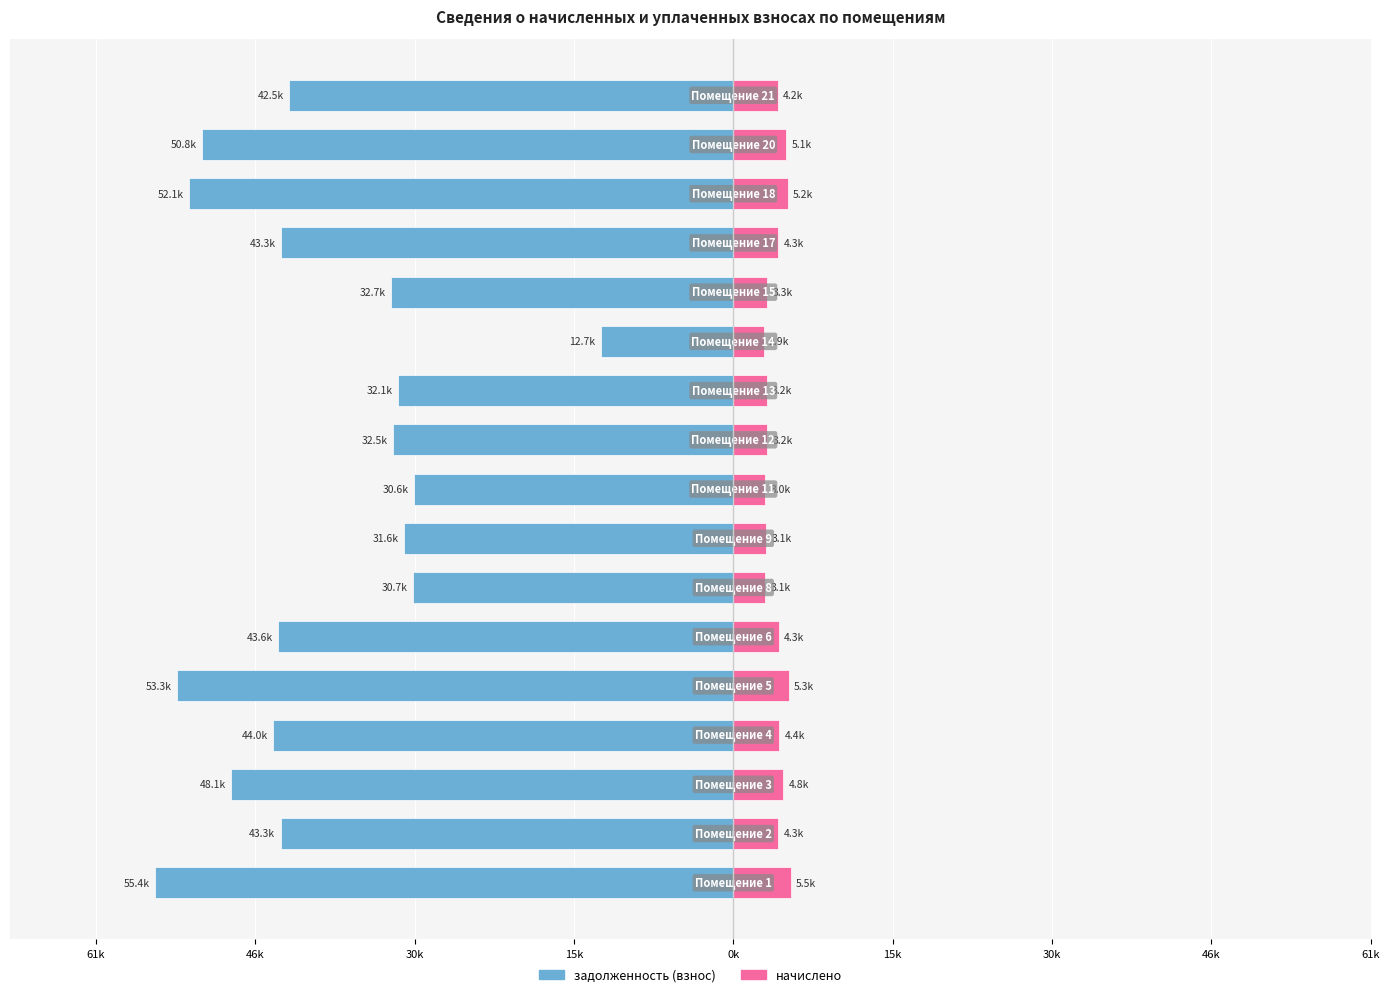

How many data points does each series have?

17